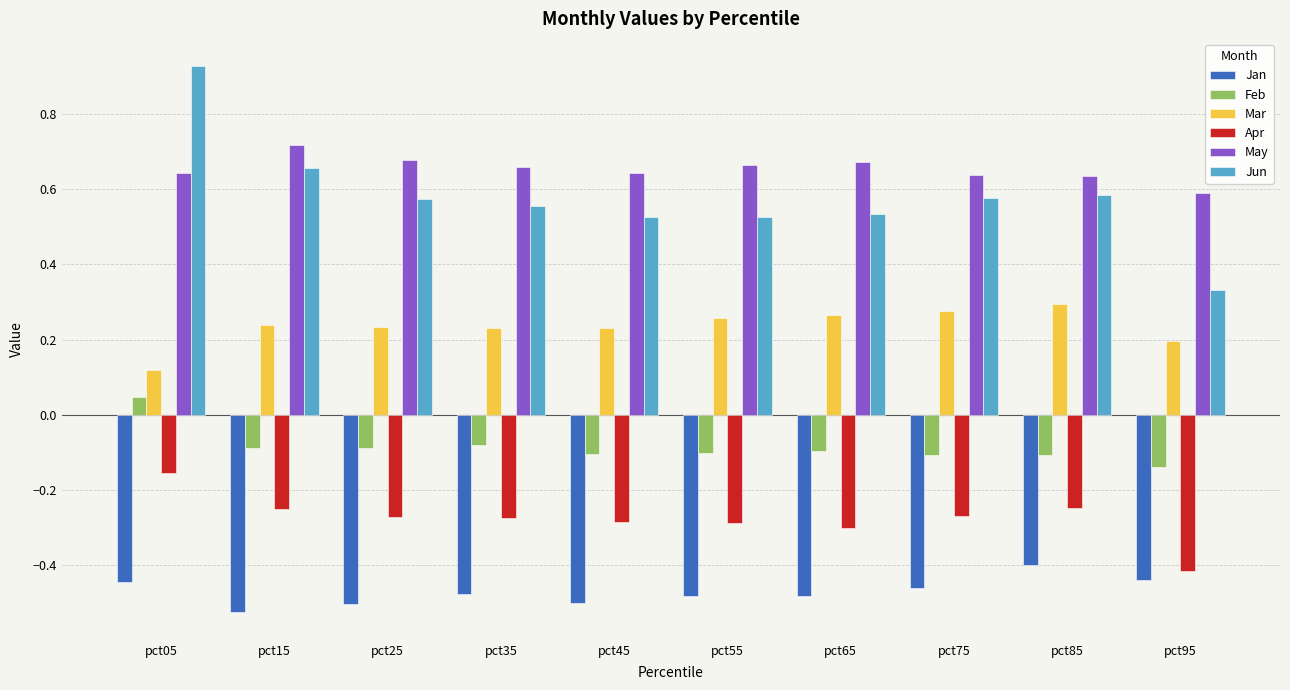

Does the chart contain stacked bars?

No